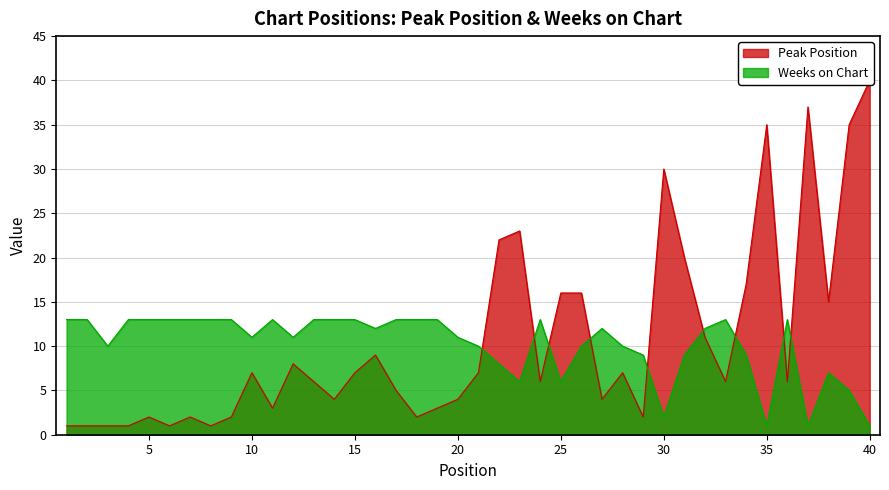

What is the sum of all Peak Position values?

425